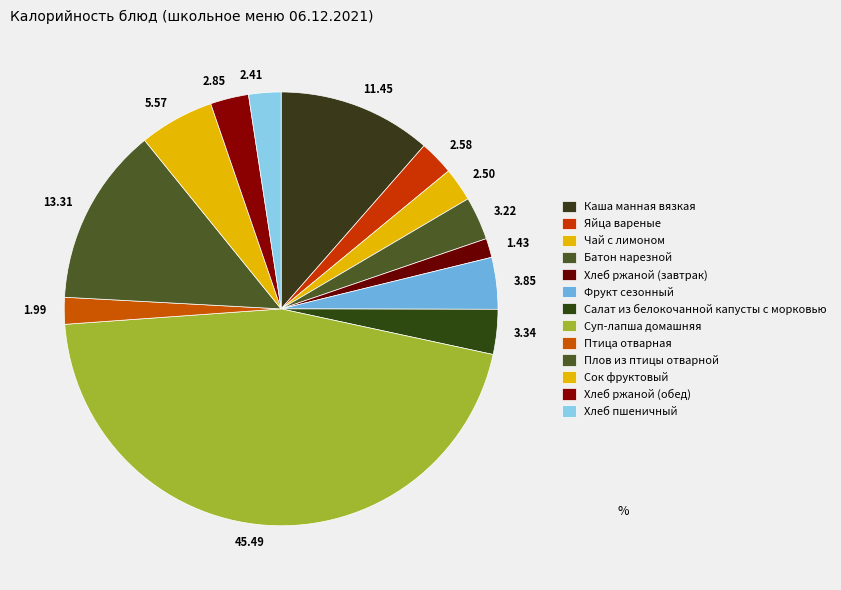

What is the largest slice in the pie chart?

Суп-лапша домашняя